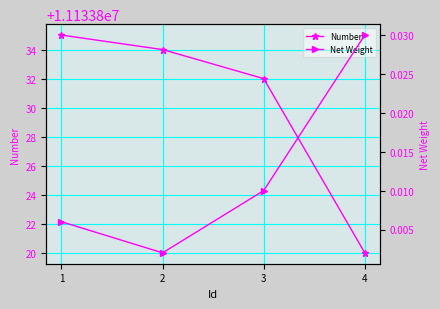

True or false: Net Weight has a value of 0.0 at 4.

False